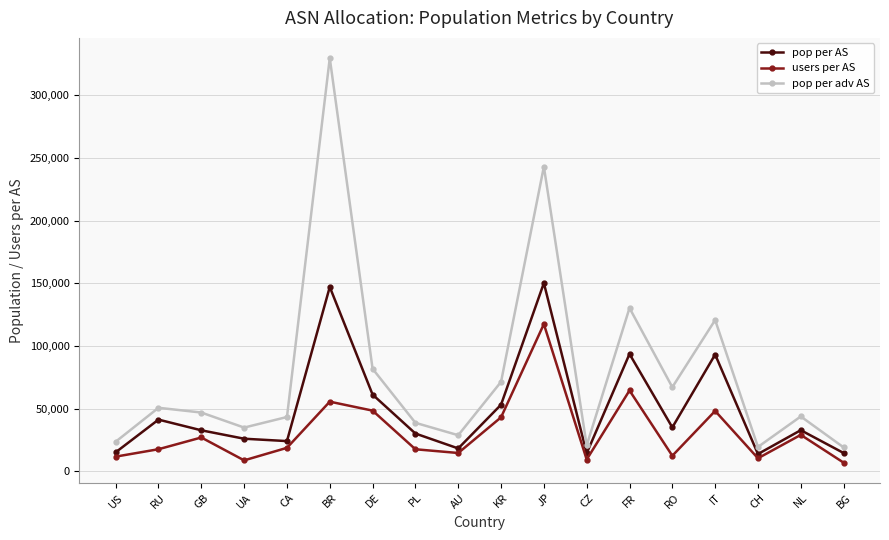

What is the difference between the second highest and second lowest values in the pop per adv AS series?

223592